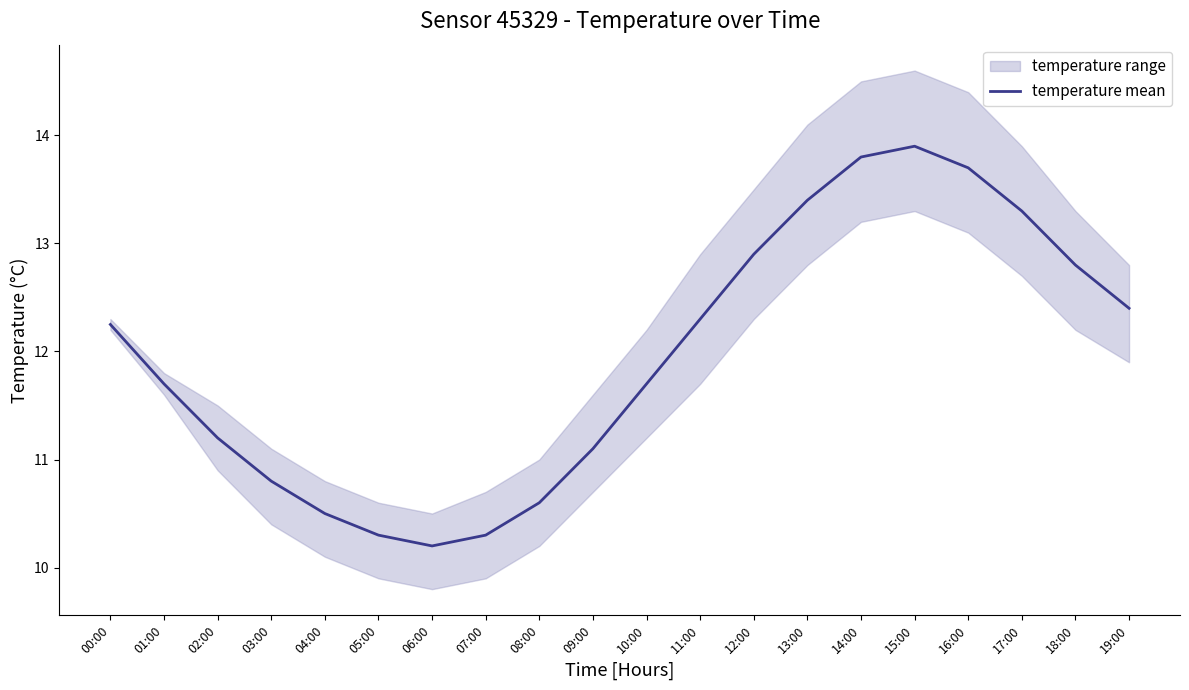

List the labels in order of value, smallest first.

06:00, 05:00, 07:00, 04:00, 08:00, 03:00, 09:00, 02:00, 01:00, 10:00, 00:00, 11:00, 19:00, 18:00, 12:00, 17:00, 13:00, 16:00, 14:00, 15:00